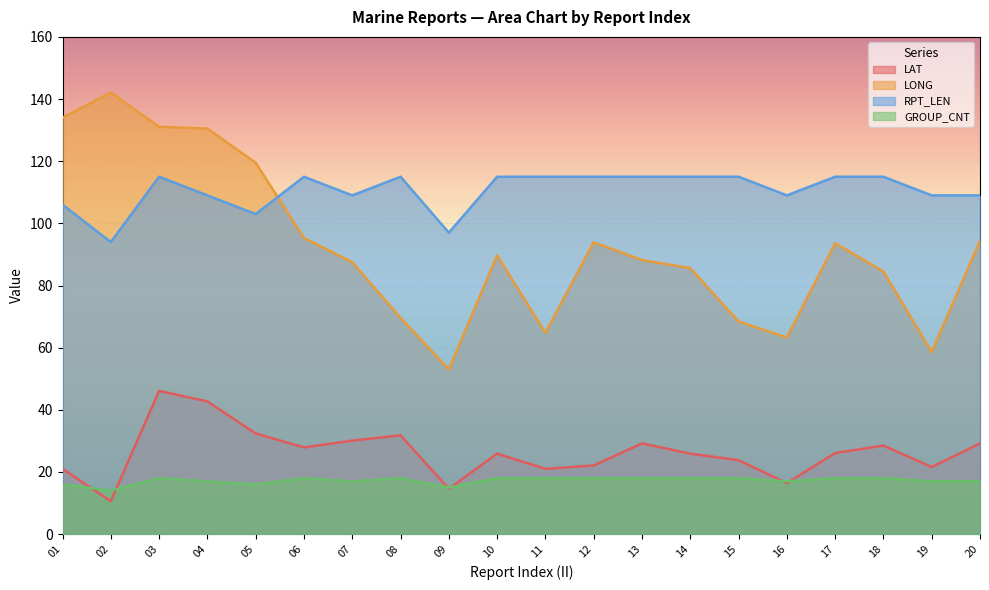

Which series has the largest total across all categories?

RPT_LEN